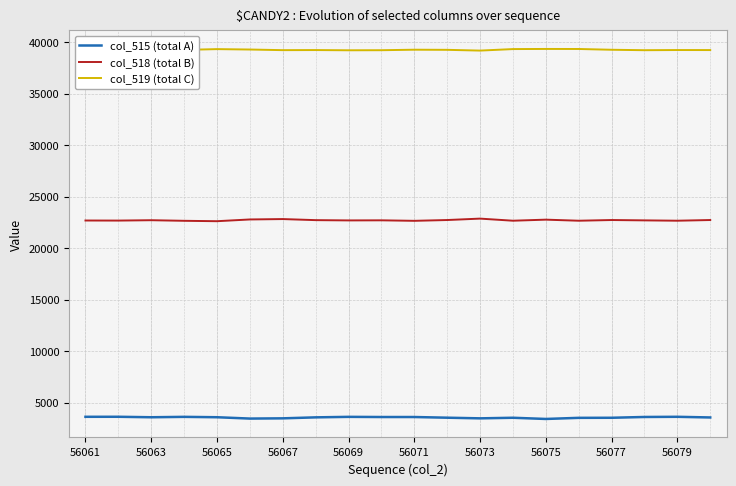

True or false: col_519 (total C) and col_515 (total A) intersect in this chart.

False